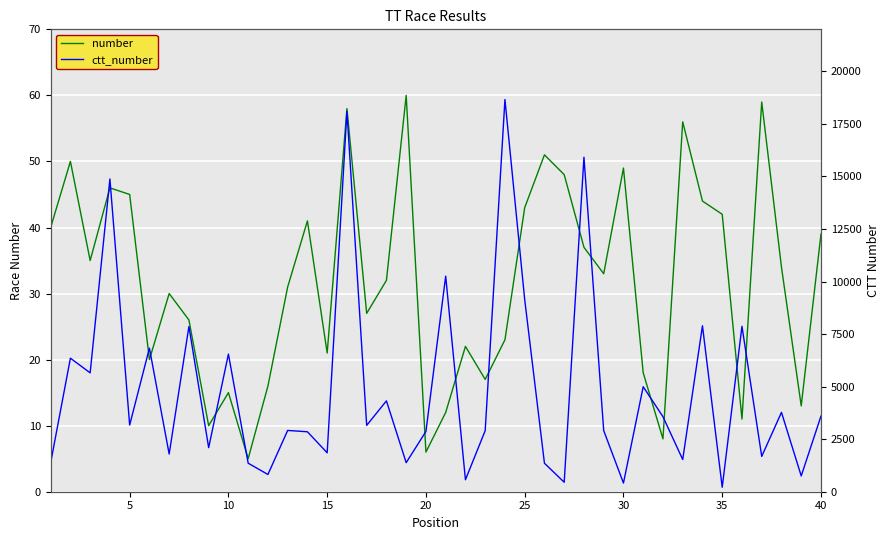

How many categories are shown in the chart?

40